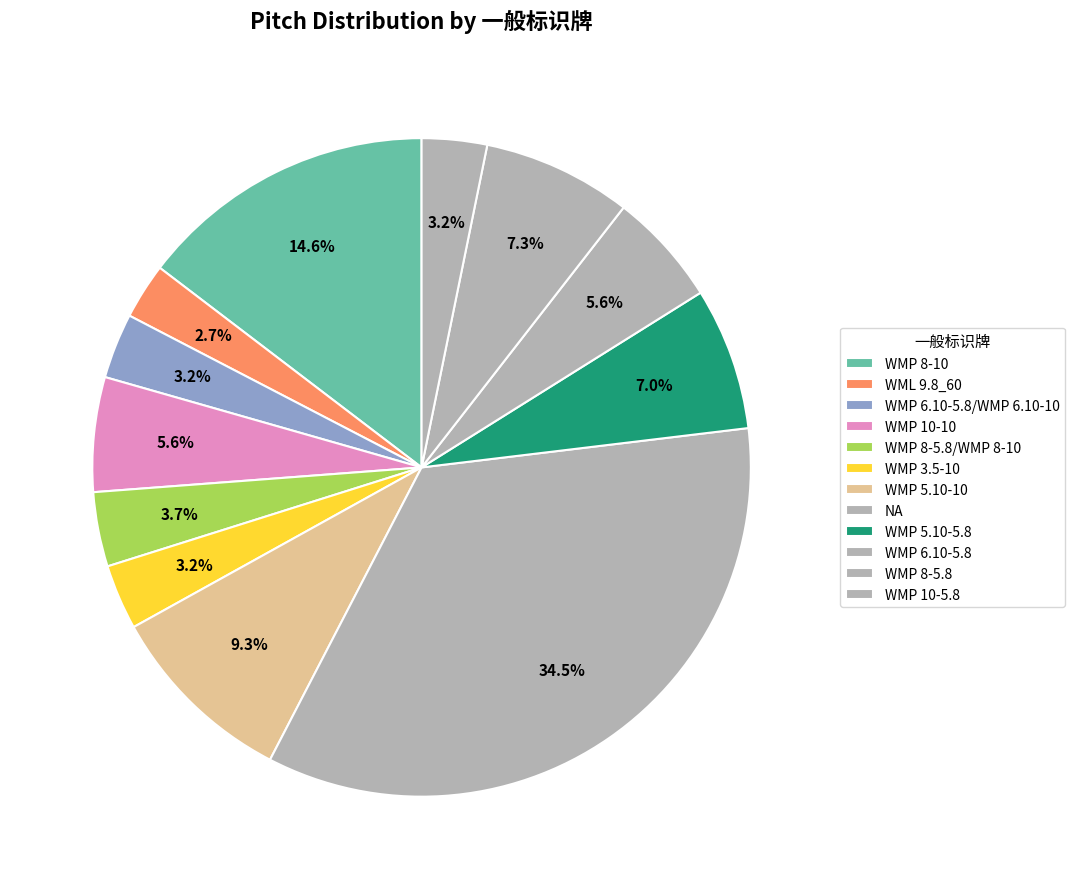

To the nearest percent, what is the difference between the largest and smallest slice percentages?

32%